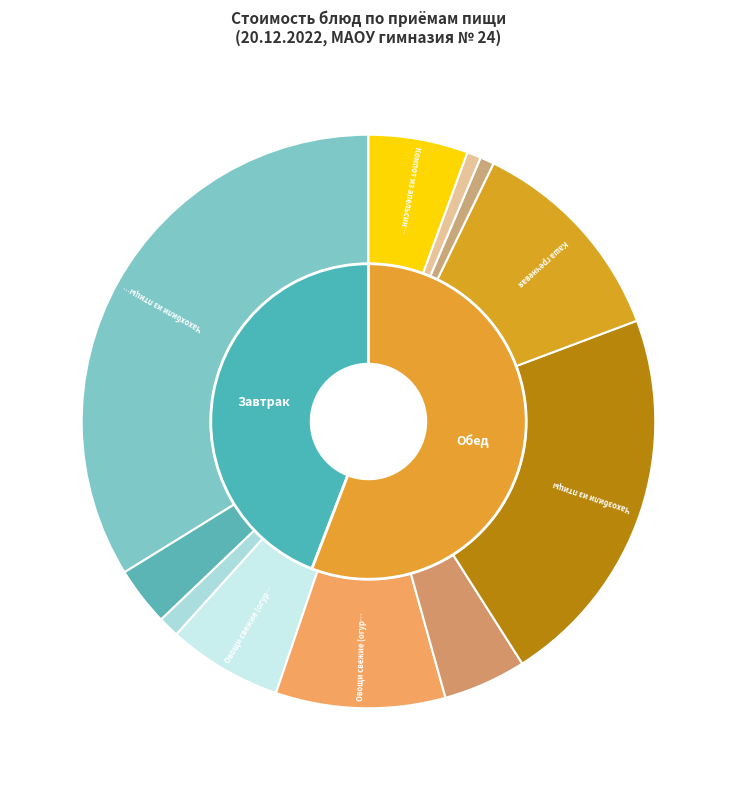

Which slice is the smallest?

Хлеб пшеничный (обед)